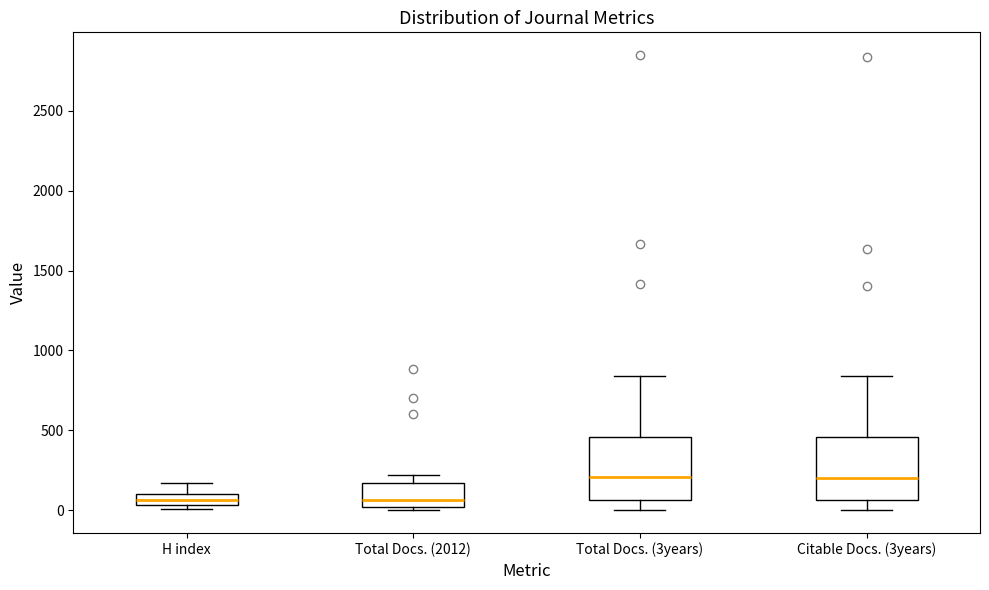

Where is the upper edge of the box for H index on the y-axis? The values are not printed on the chart, so give them approximately, as read against the axis.

100